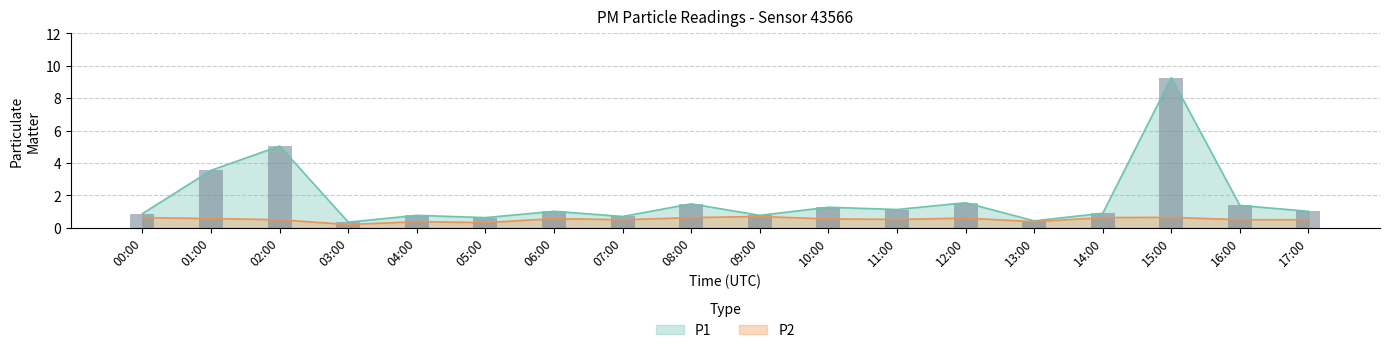

How many data points does each series have?

18